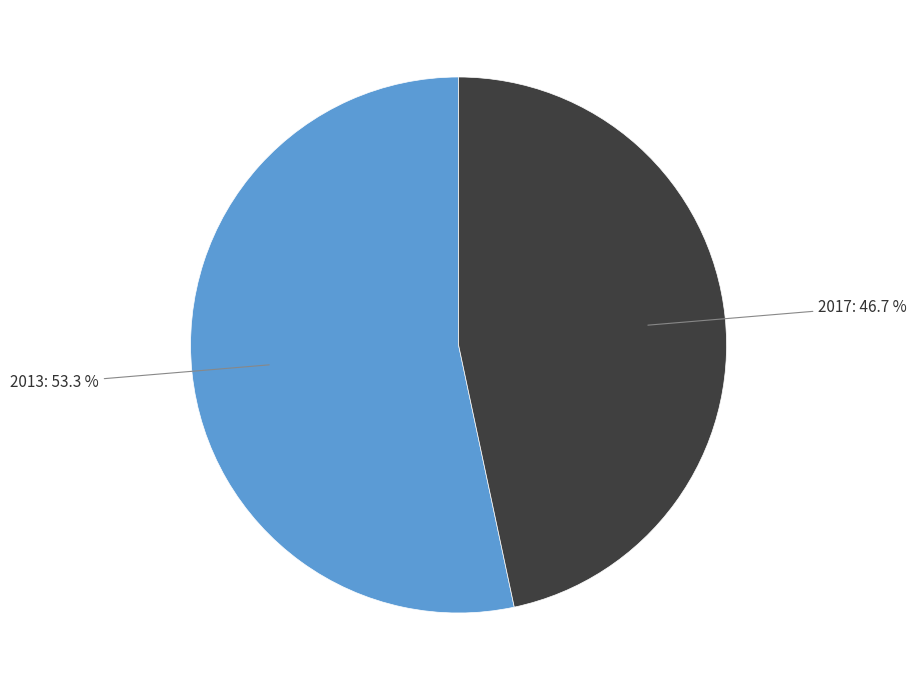

Does any single category account for the majority?

Yes